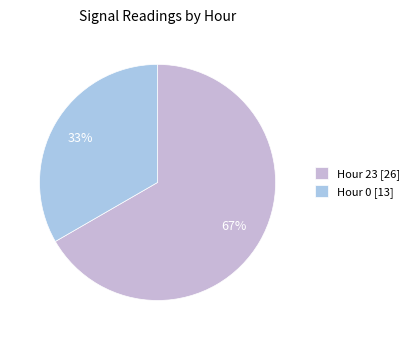

The Hour 0 slice represents 23% of the pie. True or false?

False